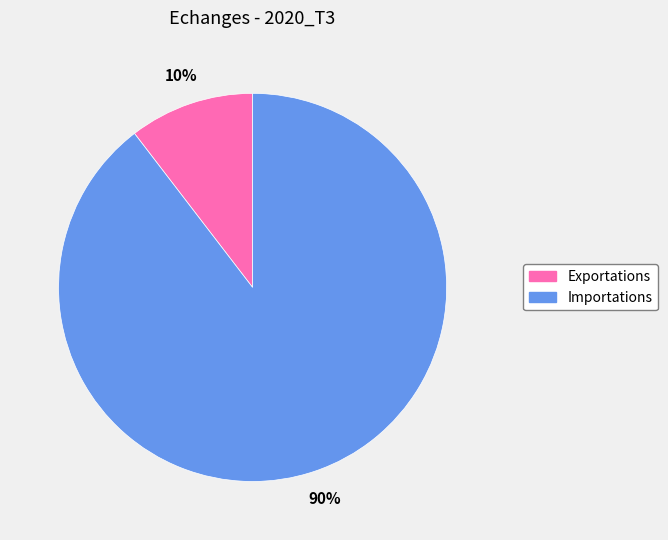

The Importations slice represents 90% of the pie. True or false?

True